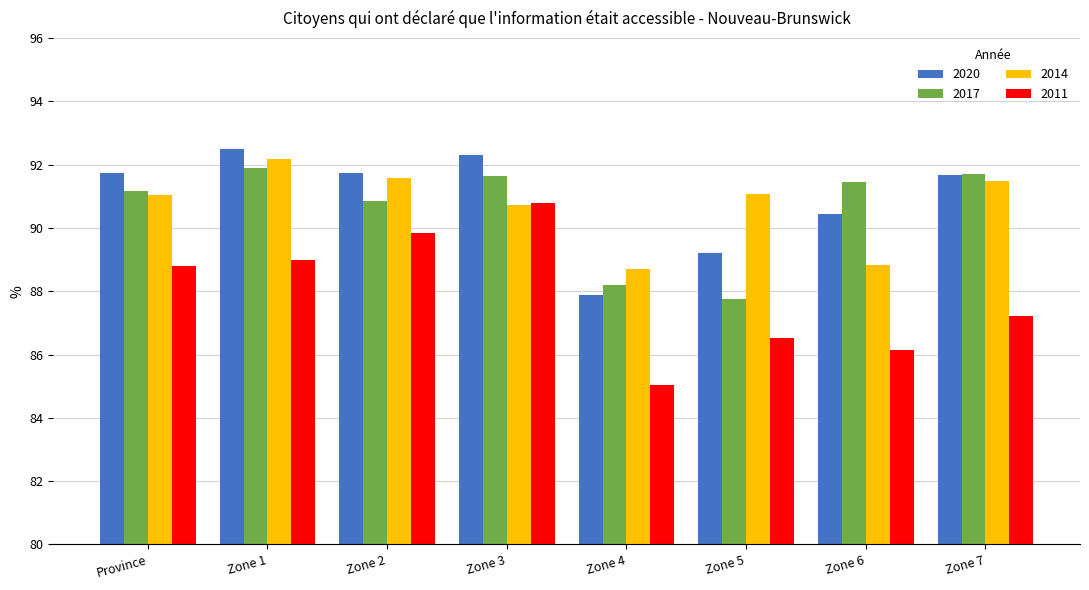

What are all the series names shown in the legend?

2020, 2017, 2014, 2011